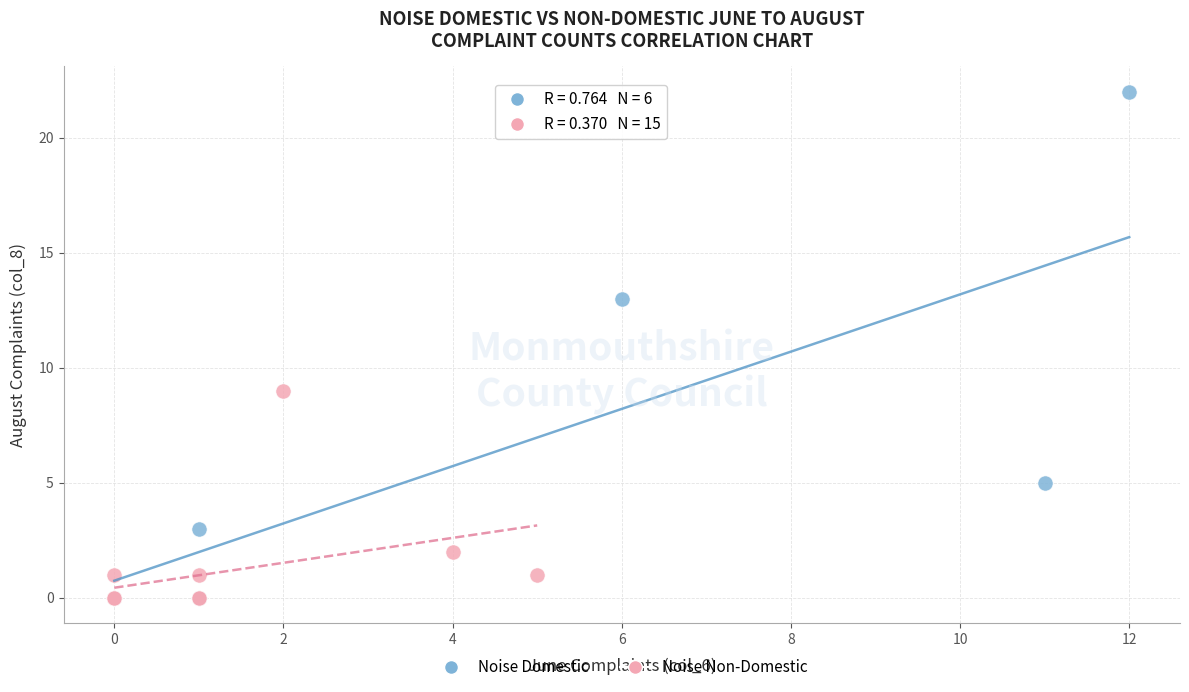

What are all the series names shown in the legend?

Noise Domestic, Noise Non-Domestic